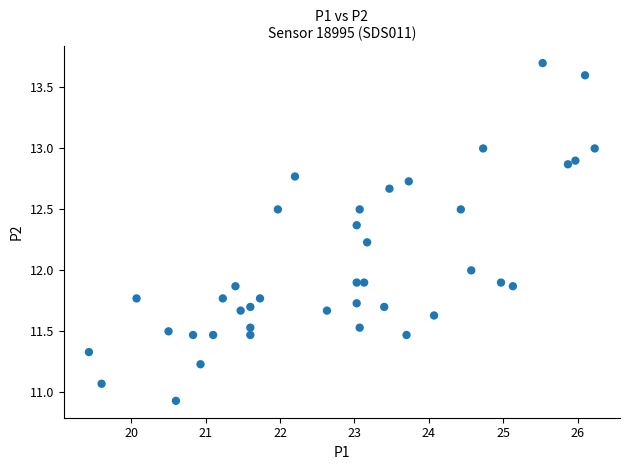

What is the range of Y values (max minus min)?

2.8